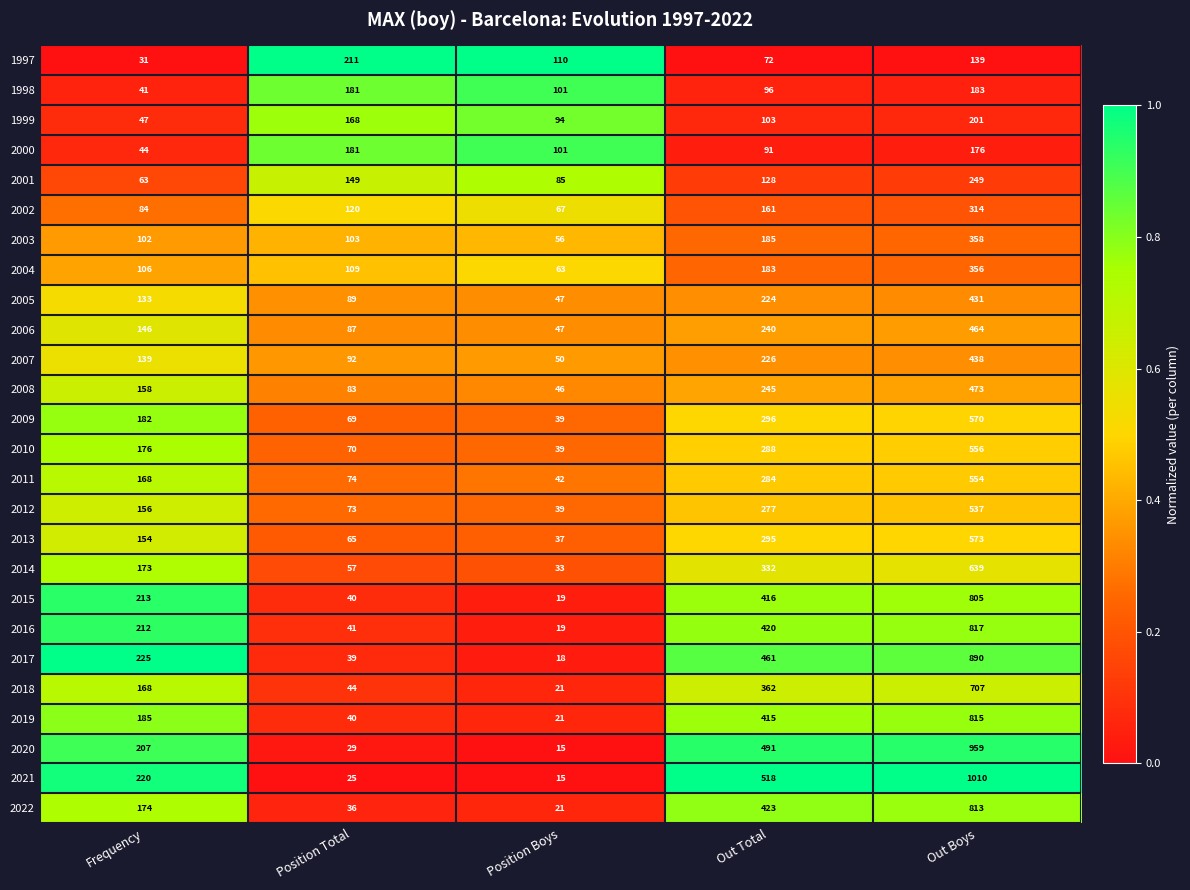

True or false: 2017 has a value of 890 at Out Boys.

True